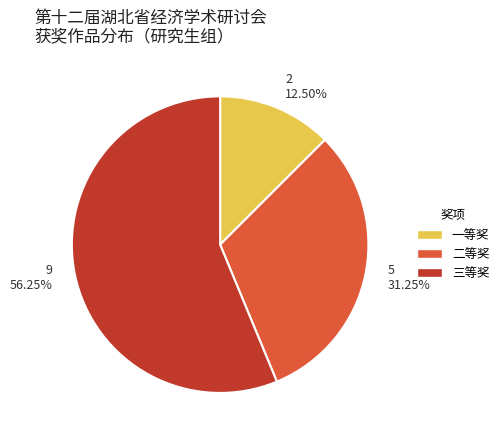

True or false: 一等奖 accounts for 5% of the total.

False